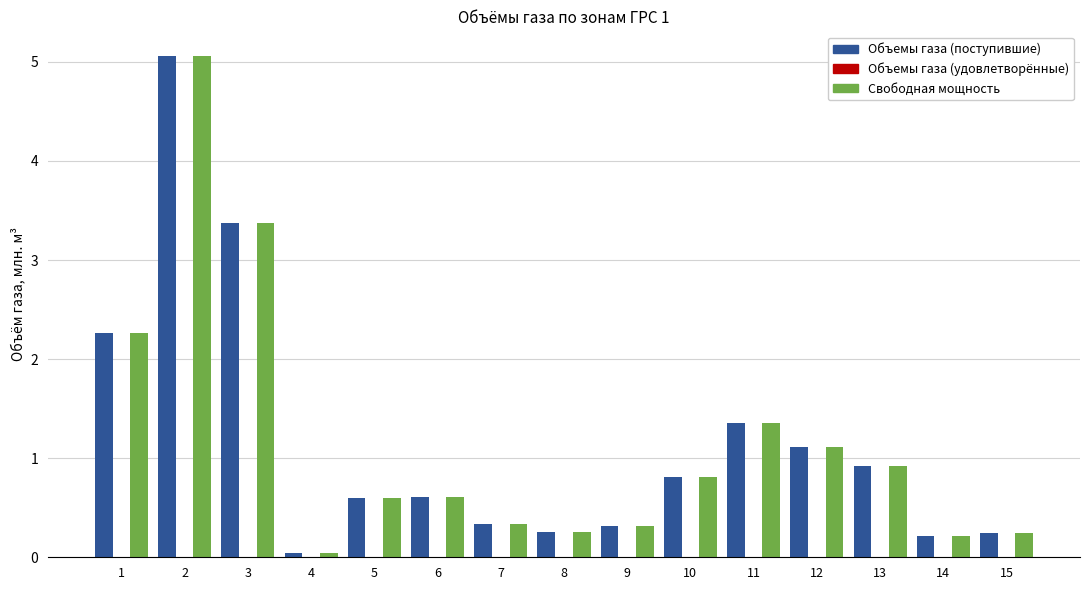

What is the value of the Свободная мощность bar at the 10th from the left?

0.8